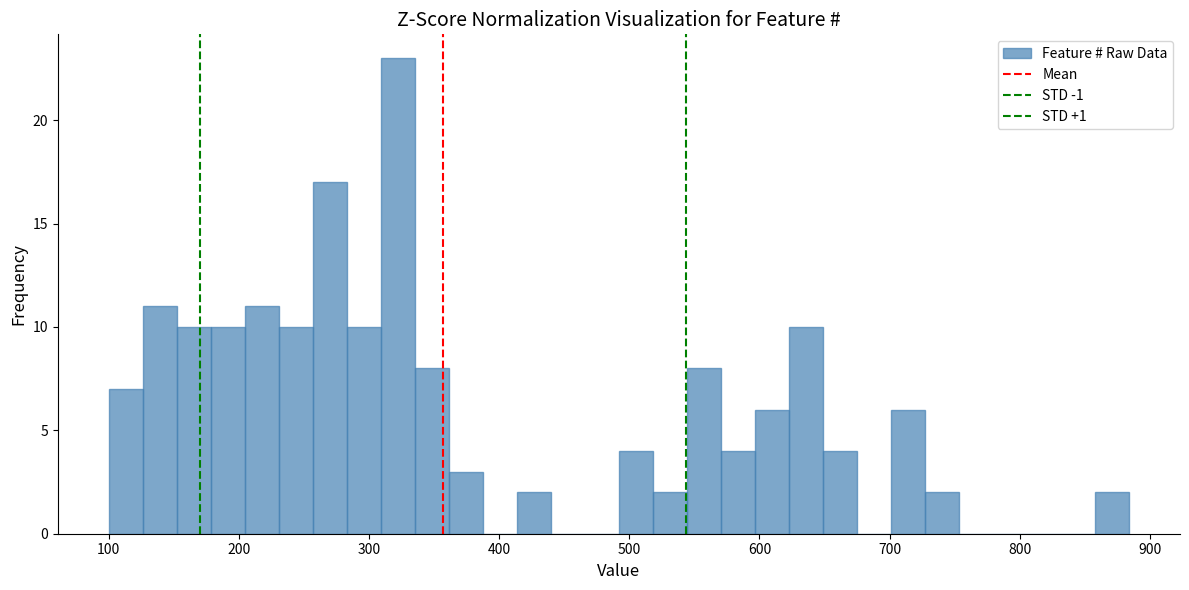

Read against the x-axis, roughly where is the centre of the tallest bar?

320